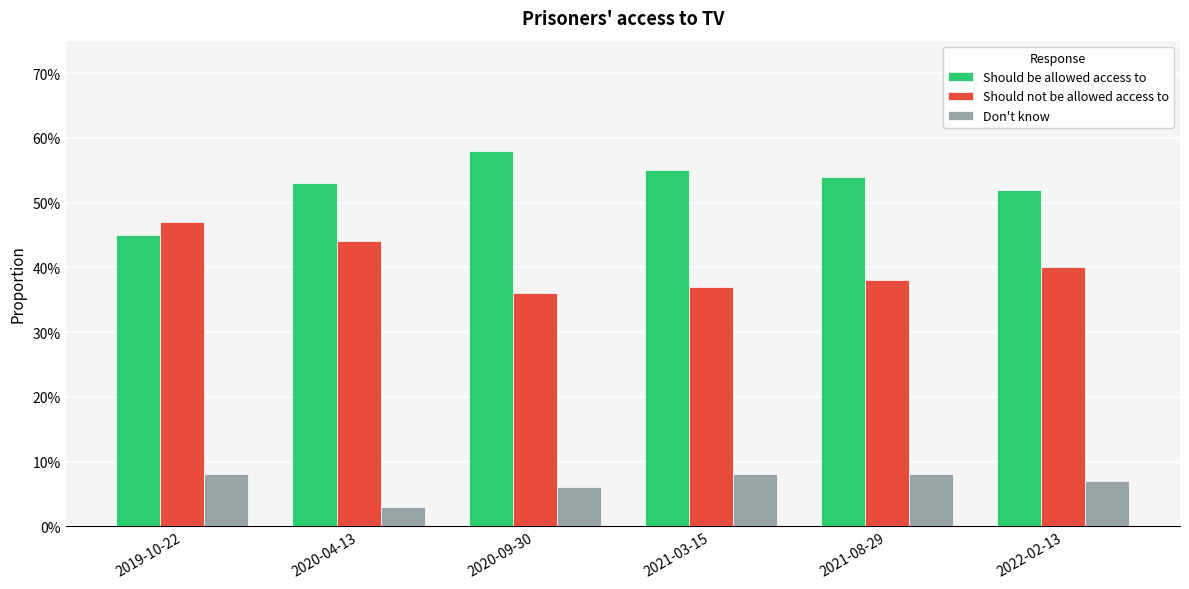

At which category does the chart reach its peak across all series?

2020-09-30